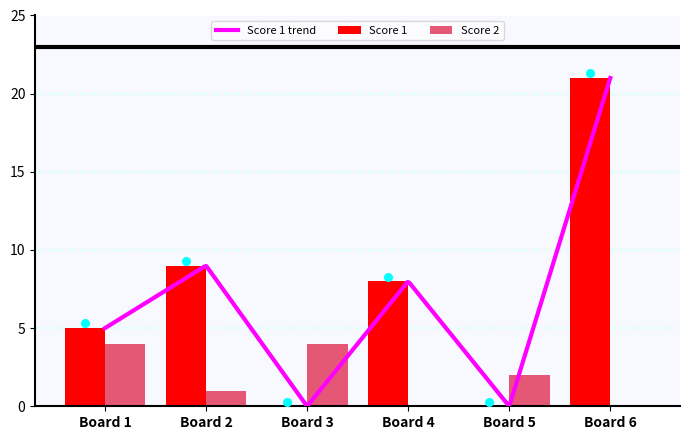

Which series has the largest total across all categories?

Score 1